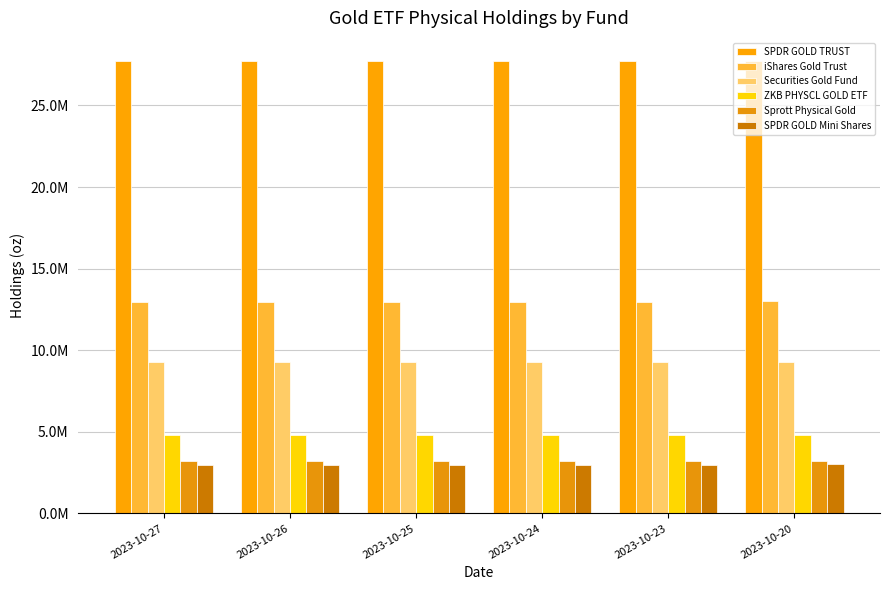

Reading left to right, what are all the values shown in this chart?

SPDR GOLD TRUST: 27707636.1	27707636.1	27707636.1	27707636.1	27754006.0	27726197.0
iShares Gold Trust: 12936092.0	12936092.0	12936092.0	12936092.0	12959758.0	12995731.0
Securities Gold Fund: 9293742.4	9293742.4	9293742.4	9293742.4	9293742.0	9293742.0
ZKB PHYSCL GOLD ETF: 4831208.5	4831208.5	4831208.5	4831208.5	4789113.0	4831209.0
Sprott Physical Gold: 3188980.0	3188980.0	3188980.0	3188980.0	3188980.0	3188980.0
SPDR GOLD Mini Shares: 2994491.0	2994491.0	2994491.0	2994491.0	2994491.0	3026229.3